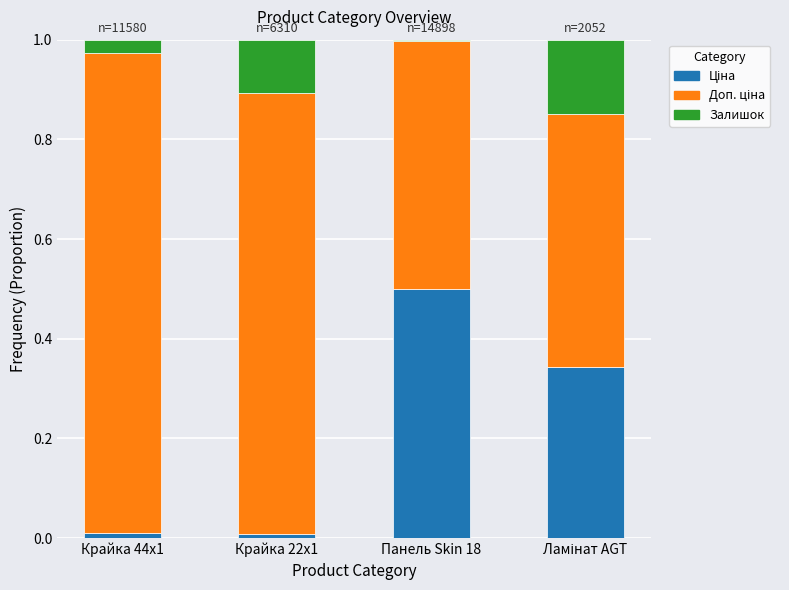

What is the average value of the Доп. ціна series?

0.7